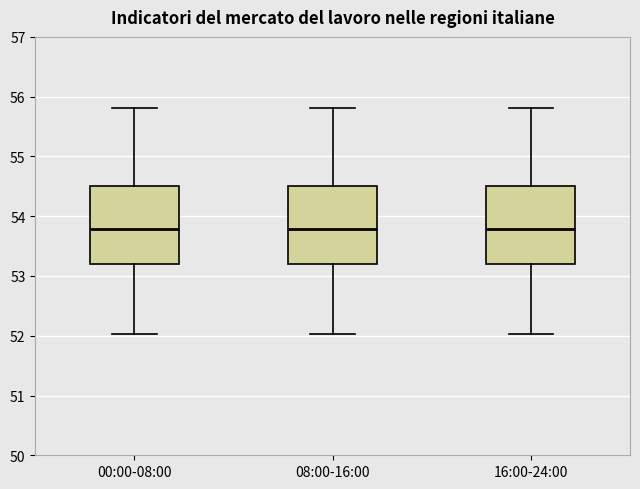

Reading left to right, read every box against the y-axis: the position of its median line, the range the box covers, and the ends of its whiskers. The values are not printed on the chart, so give them approximately, as read against the axis.

00:00-08:00: median 53.8, box 53.2 to 54.5, whiskers 52.0 to 55.8
08:00-16:00: median 53.8, box 53.2 to 54.5, whiskers 52.0 to 55.8
16:00-24:00: median 53.8, box 53.2 to 54.5, whiskers 52.0 to 55.8